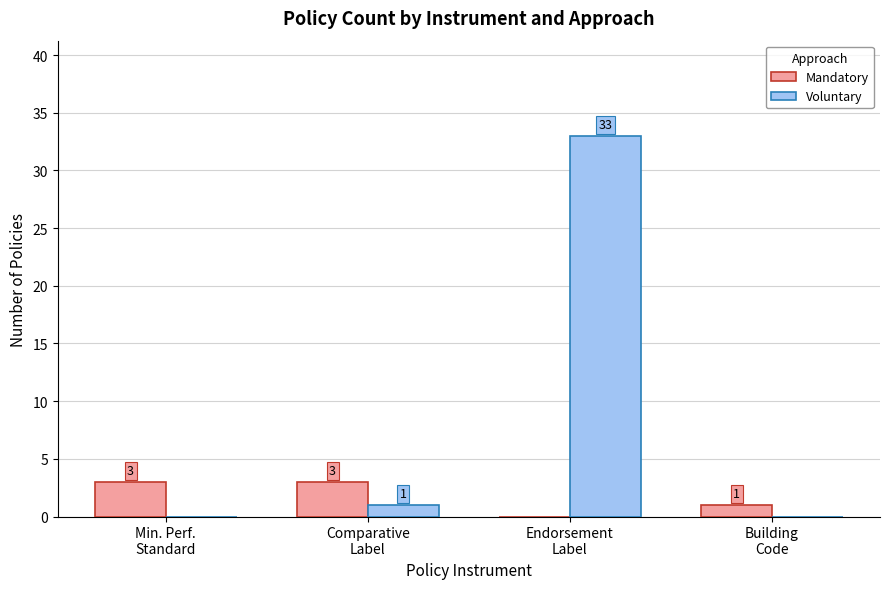

Which series has the largest total across all categories?

Voluntary